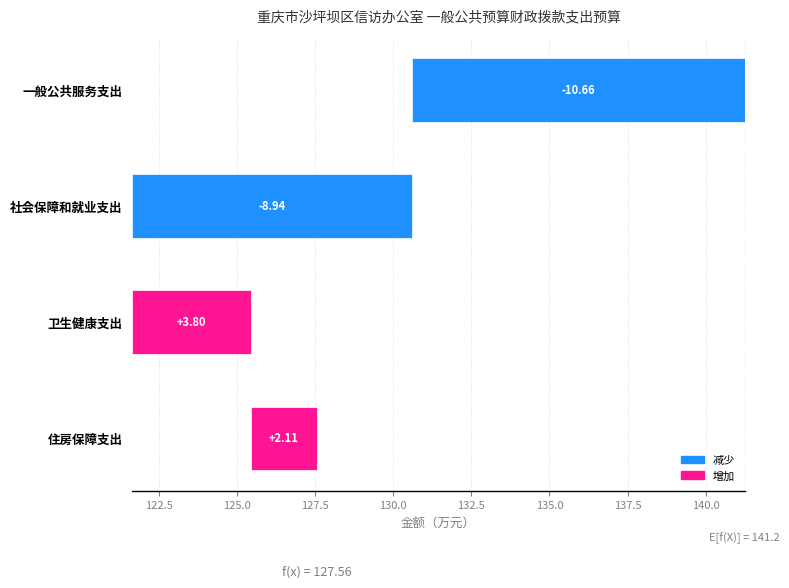

What is the difference between the values at 卫生健康支出 and 住房保障支出?

1.7